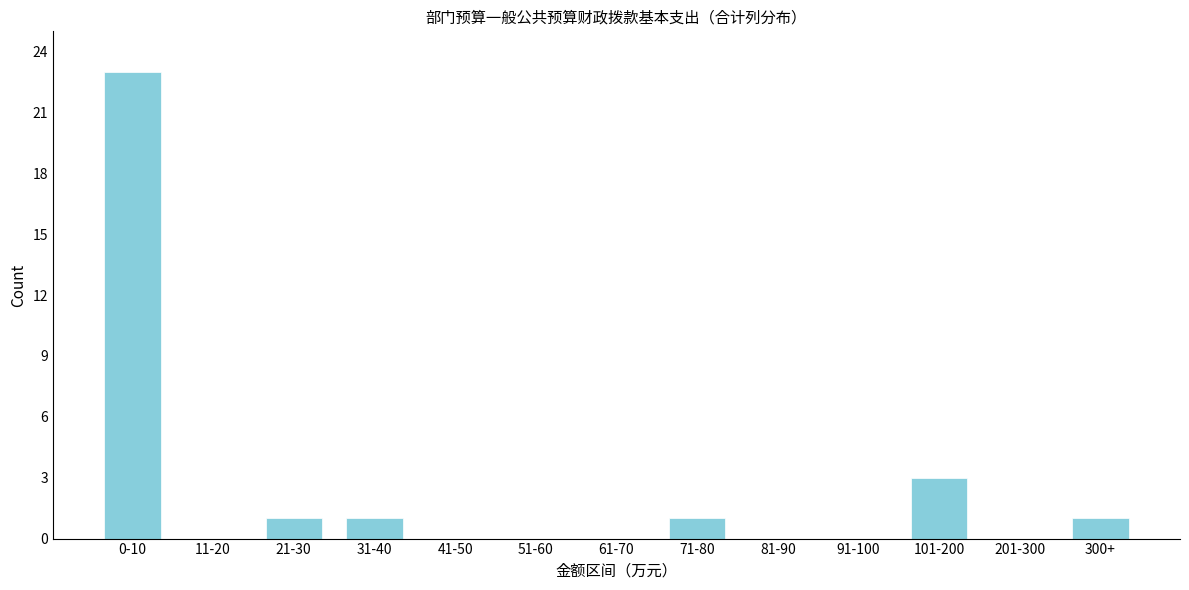

Reading left to right, extract all data points from this chart.

0-10=23	11-20=0	21-30=1	31-40=1	41-50=0	51-60=0	61-70=0	71-80=1	81-90=0	91-100=0	101-200=3	201-300=0	300+=1